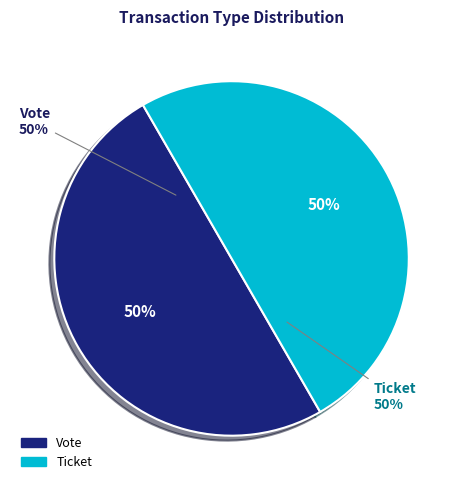

Which category has the smallest portion of the pie?

Ticket